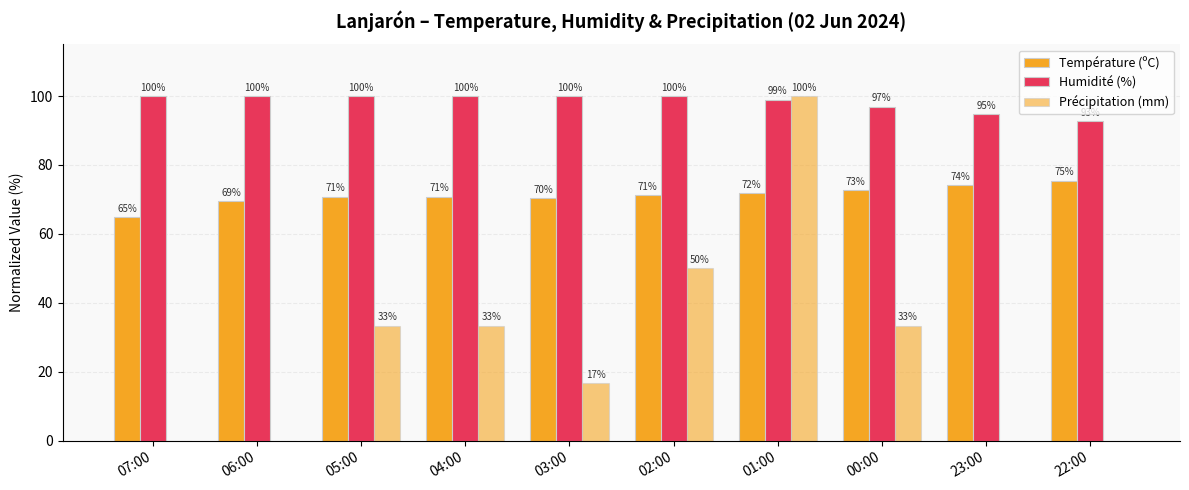

The Température (ºC) series shows 72.7 at 00:00. True or false?

True